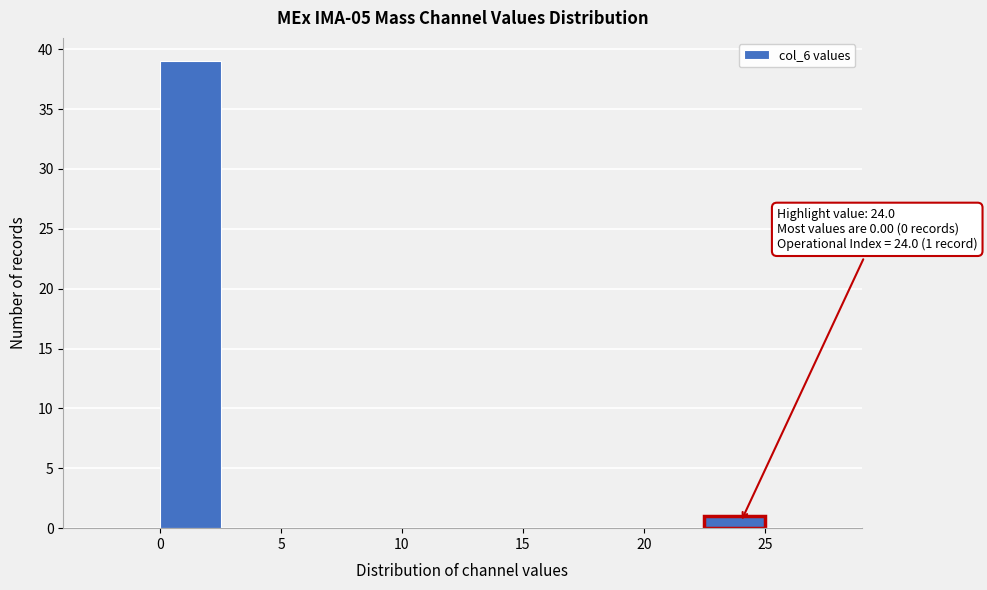

Which range on the x-axis has the tallest bar?

0.0 to 2.5